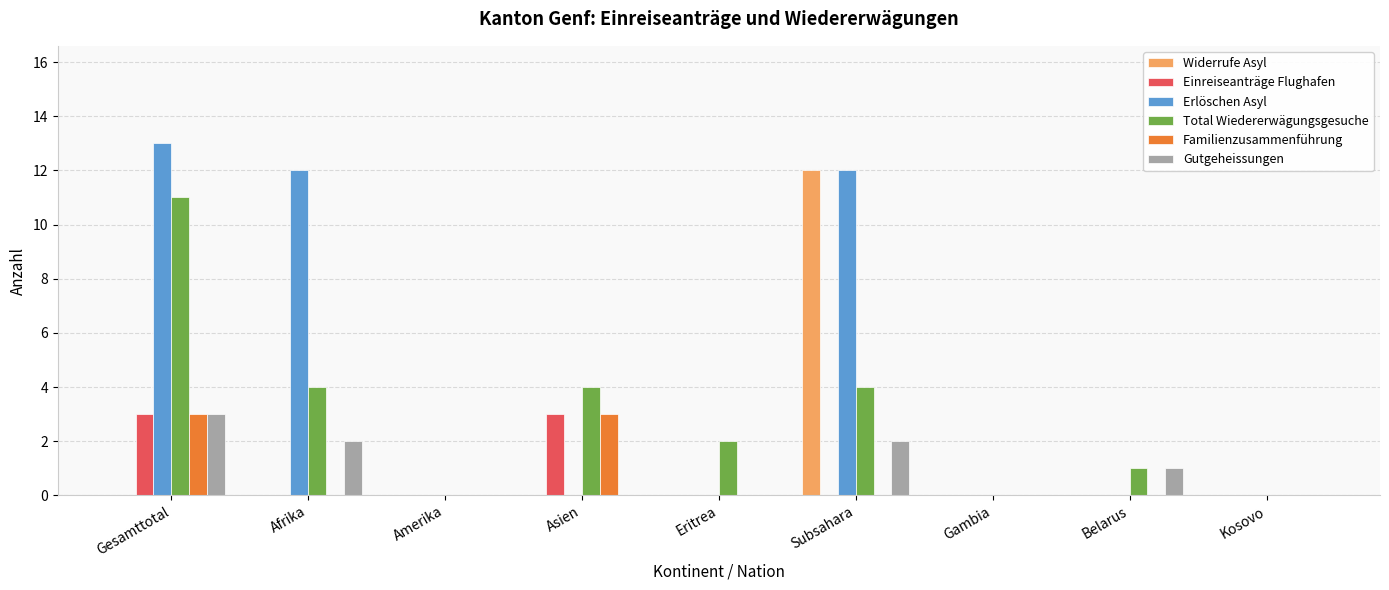

At which category is the sum across all series the highest?

Gesamttotal